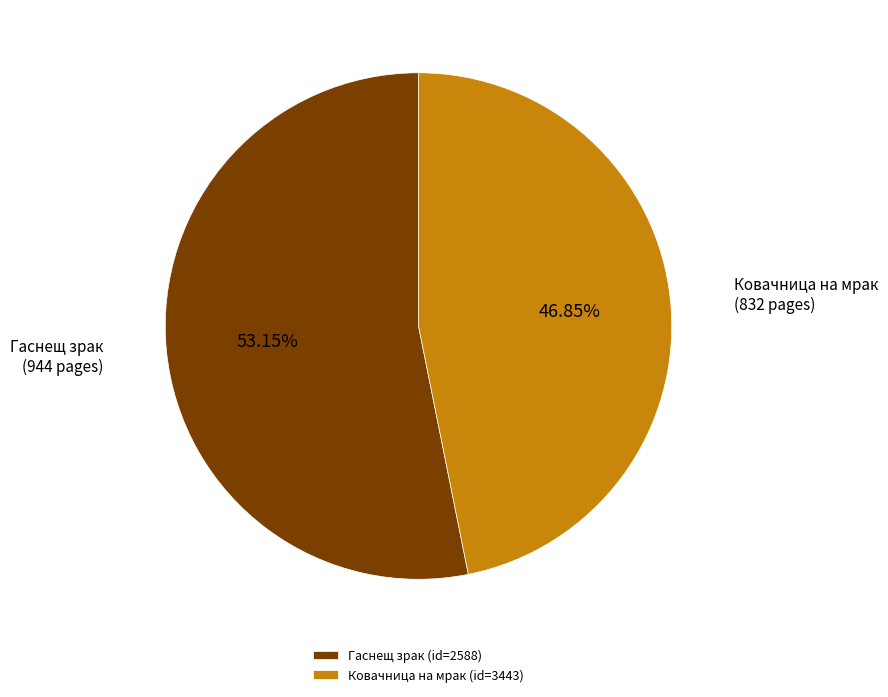

Which category accounts for the majority?

Гаснещ зрак (id=2588)